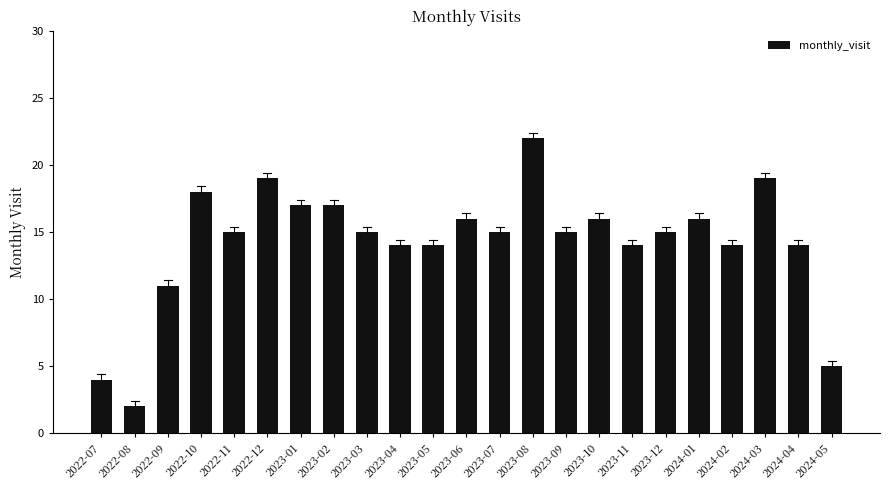

What is the ratio of the value at 2023-10 to the value at 2024-04?

1.1